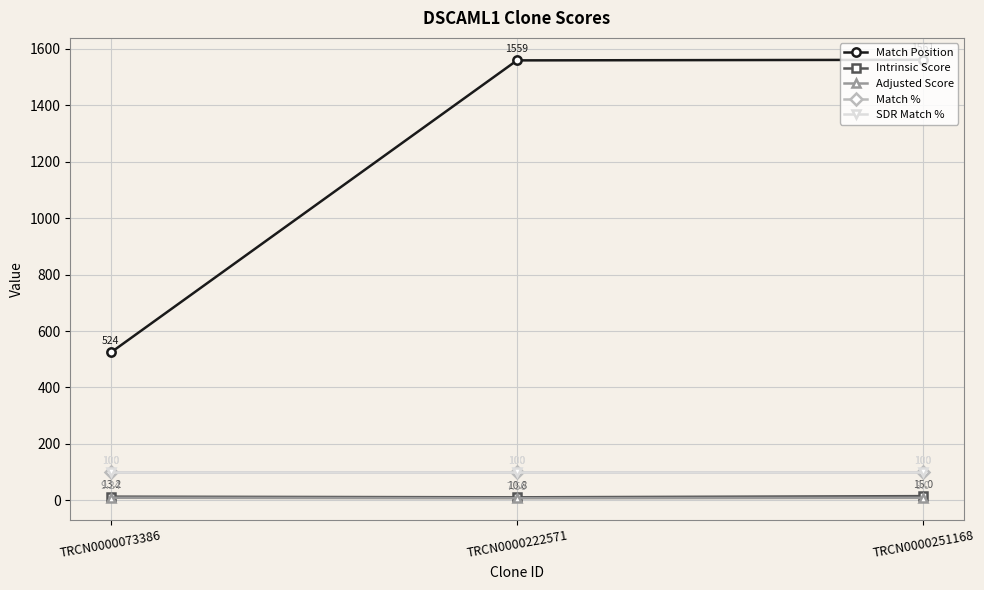

What is the smallest value displayed?

7.6